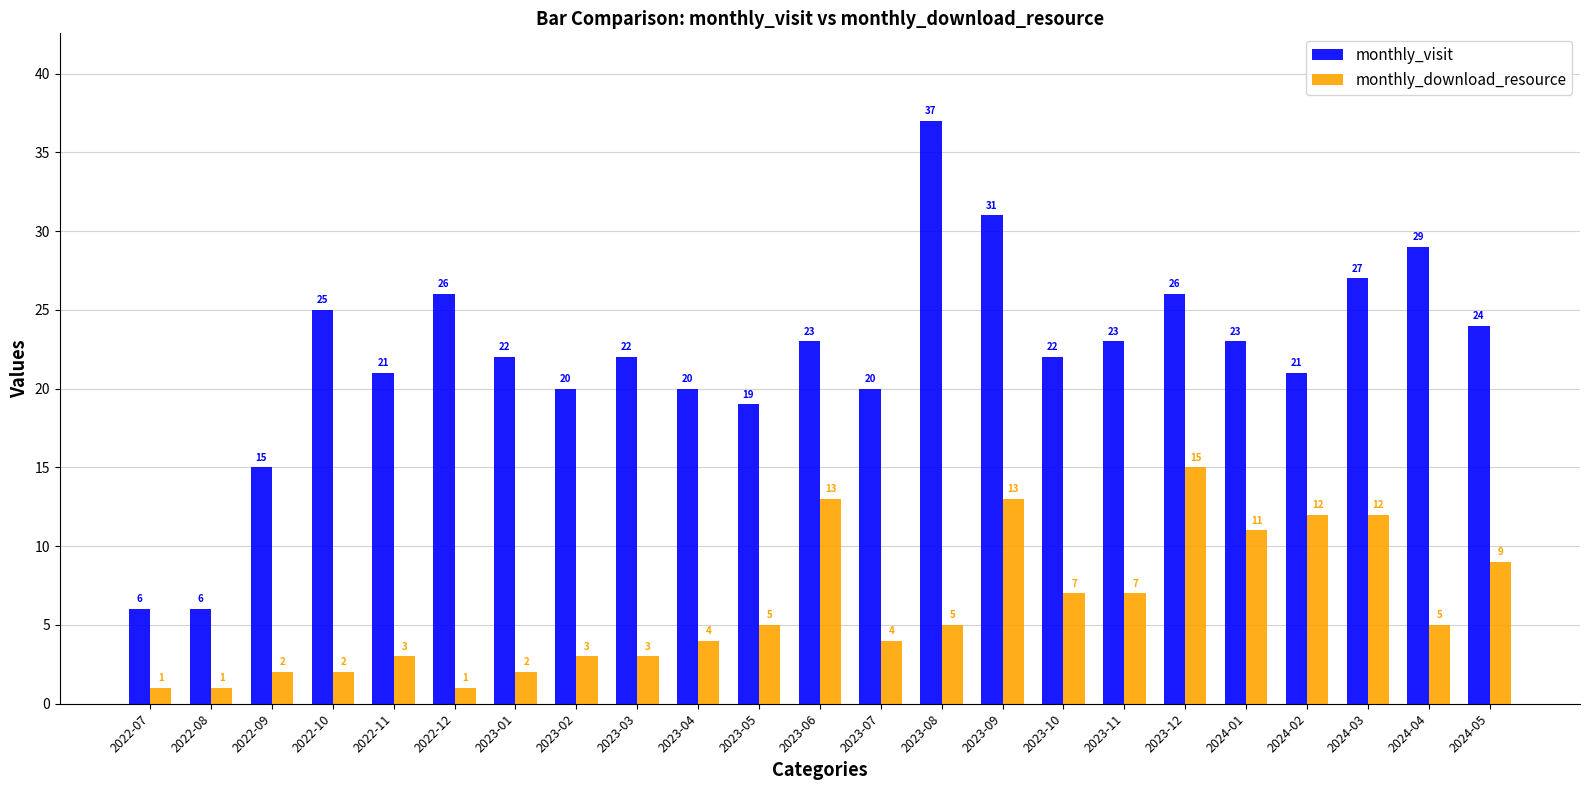

The value of monthly_visit at 2023-05 is 19. True or false?

True